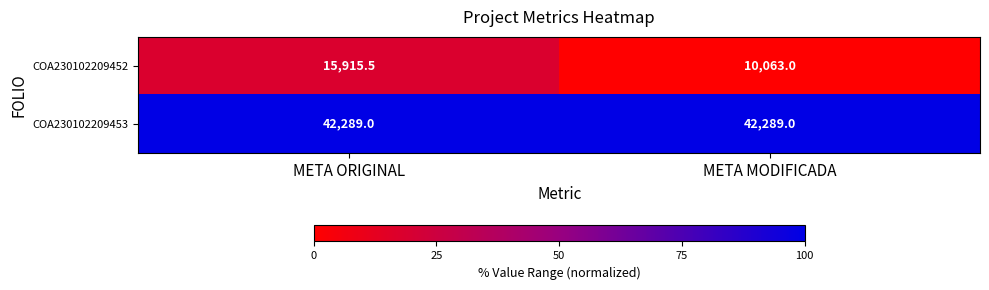

Rank the series by their maximum value, from lowest to highest.

COA230102209452, COA230102209453